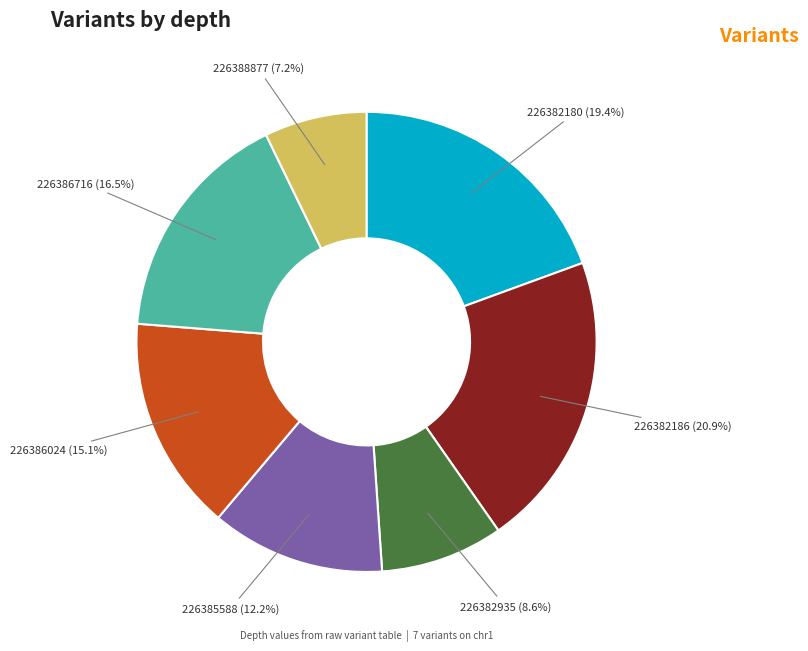

Is there any slice that represents more than half of the pie?

No